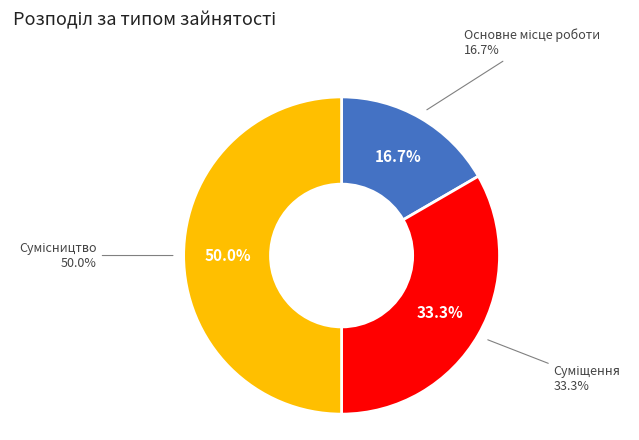

To the nearest percent, what is the combined percentage of Суміщення and Сумісництво?

83%